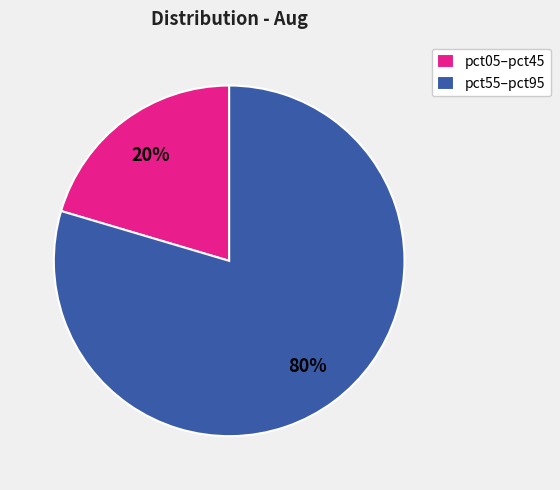

To the nearest percent, what is the average slice percentage?

50%